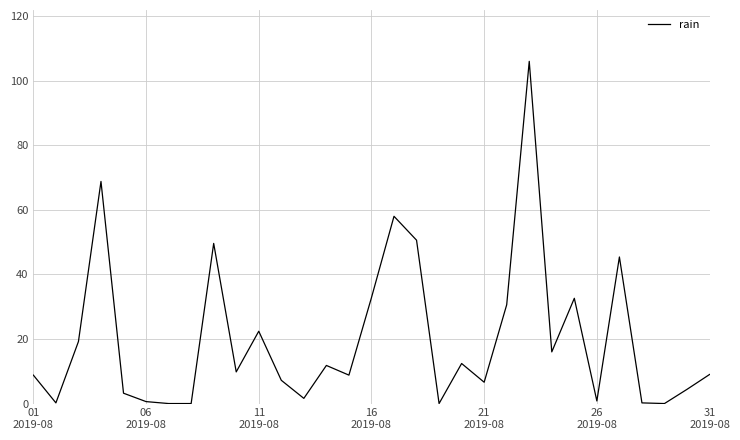

How many distinct data groups are displayed?

1